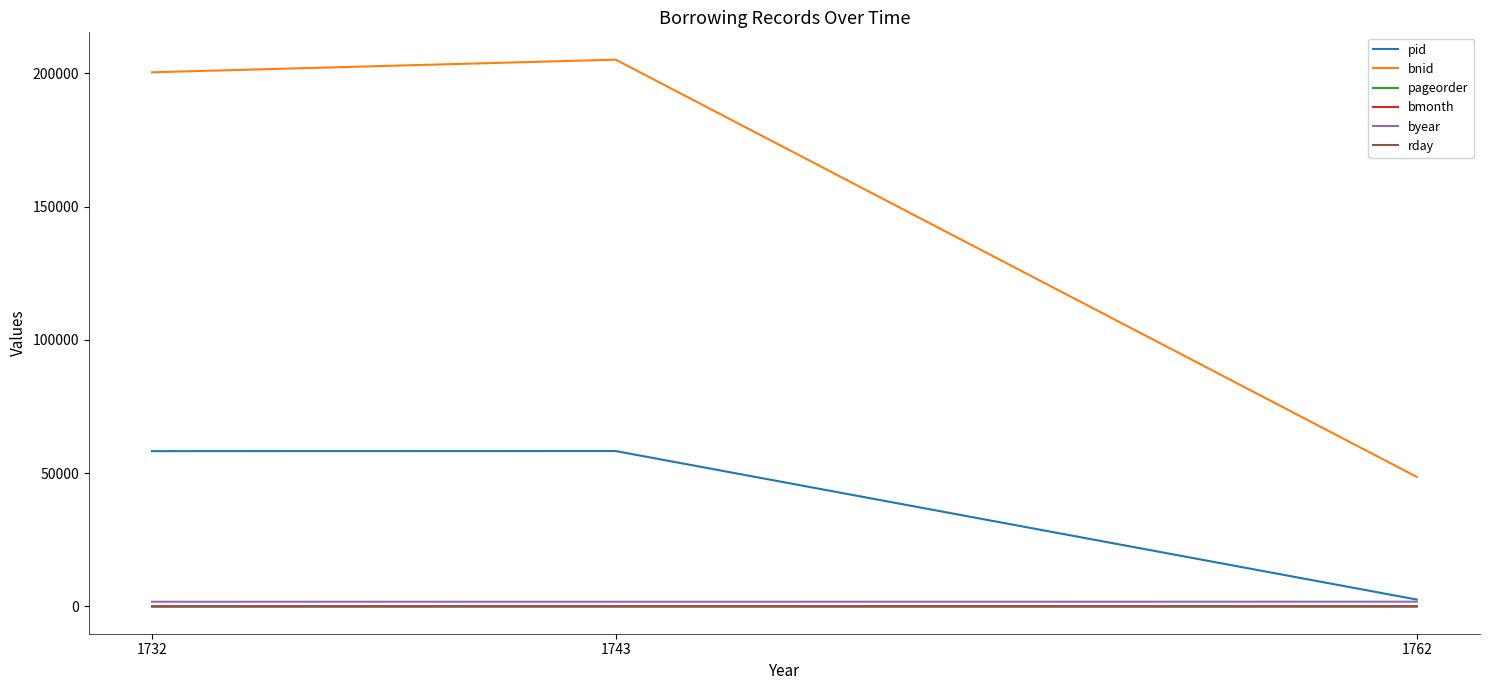

How many values in the bmonth series are below 6?

1